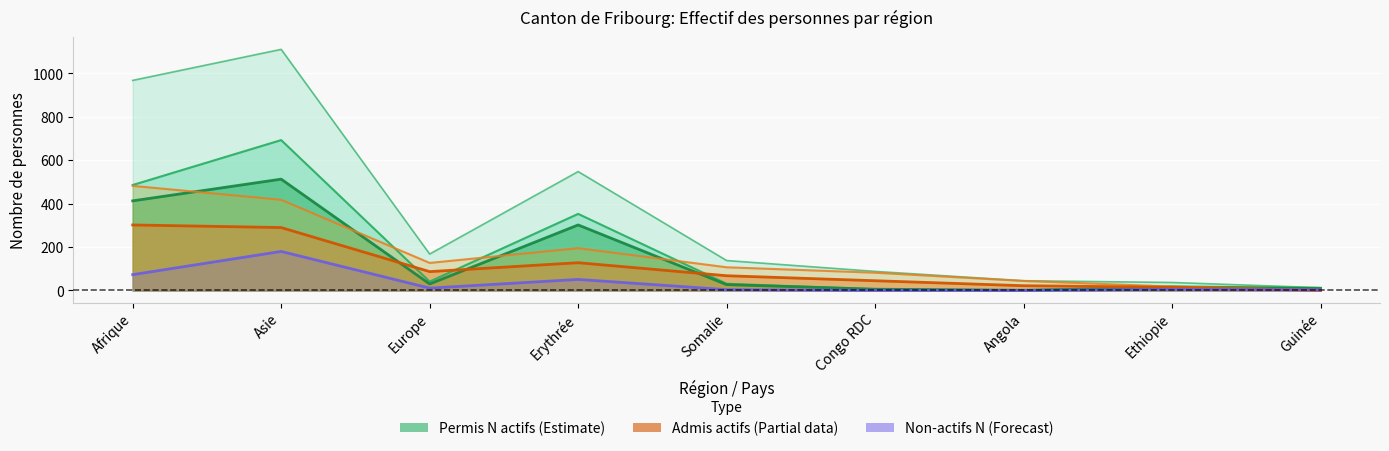

How many data points in Permis N total are less than 31?

4